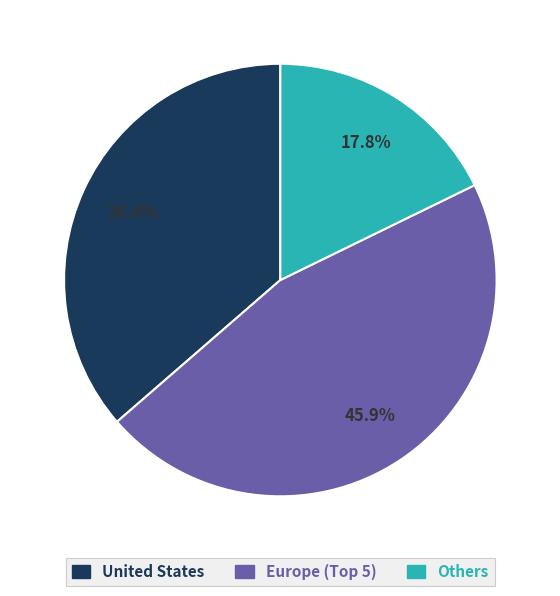

Does any single category account for the majority?

No